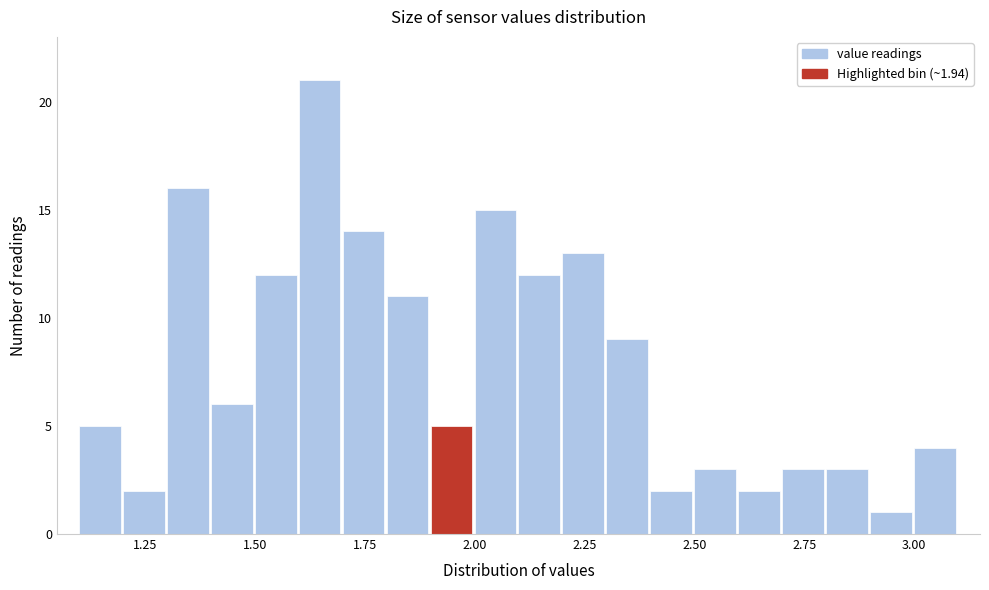

Read against the x-axis, roughly where is the centre of the tallest bar?

1.65